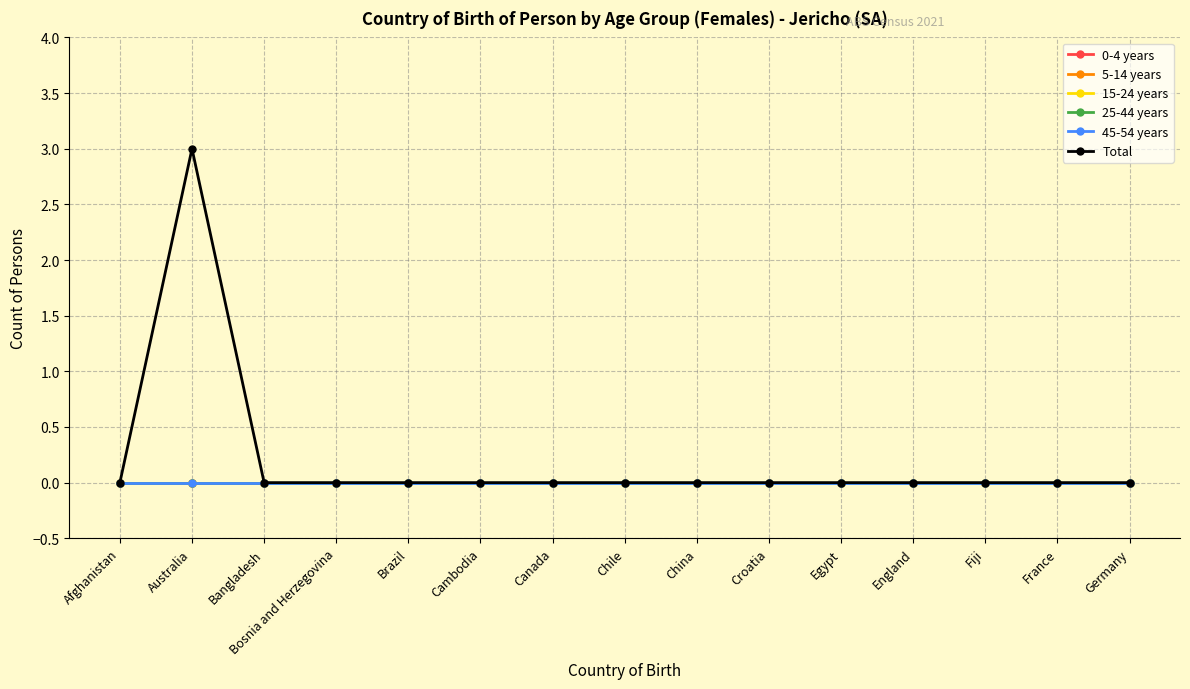

Rank the series by their maximum value, from highest to lowest.

Total, 0-4 years, 5-14 years, 15-24 years, 25-44 years, 45-54 years